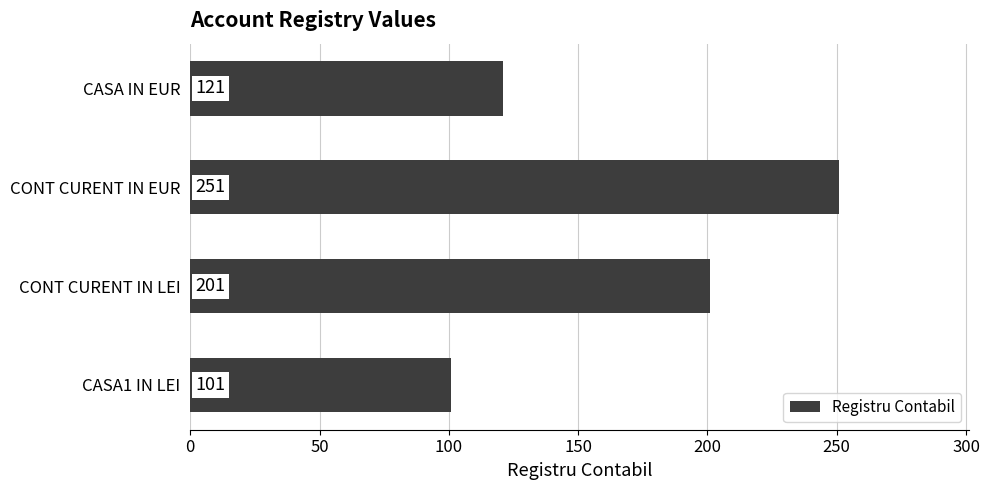

Reading bottom to top, what are all the values shown in this chart?

101	201	251	121